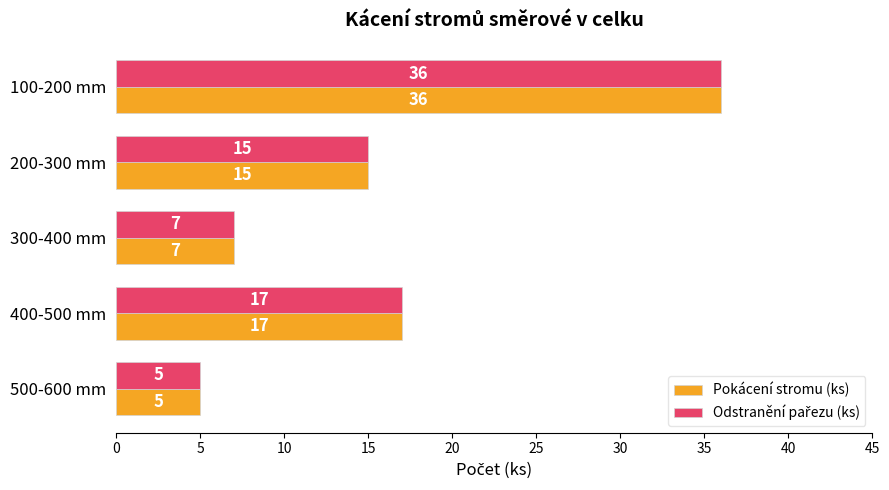

What is the sum of the Pokácení stromu (ks) values at 200-300 mm and 400-500 mm?

32